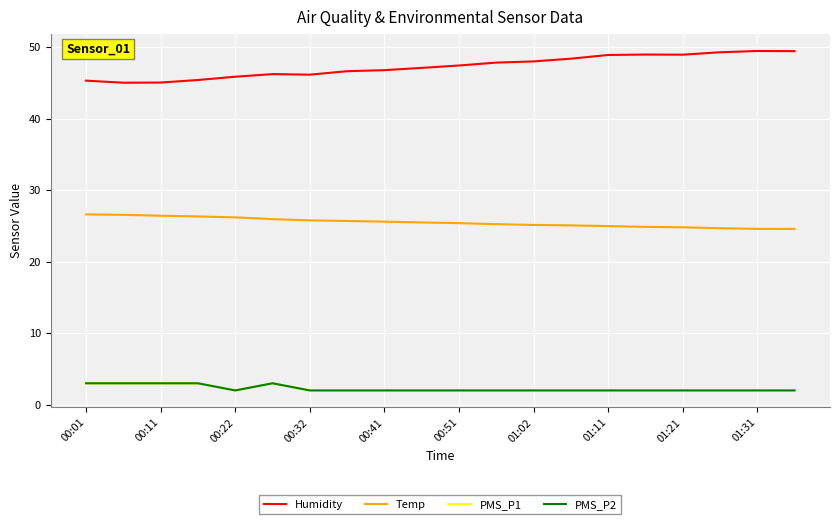

Does the chart display data point markers on the line(s)?

No